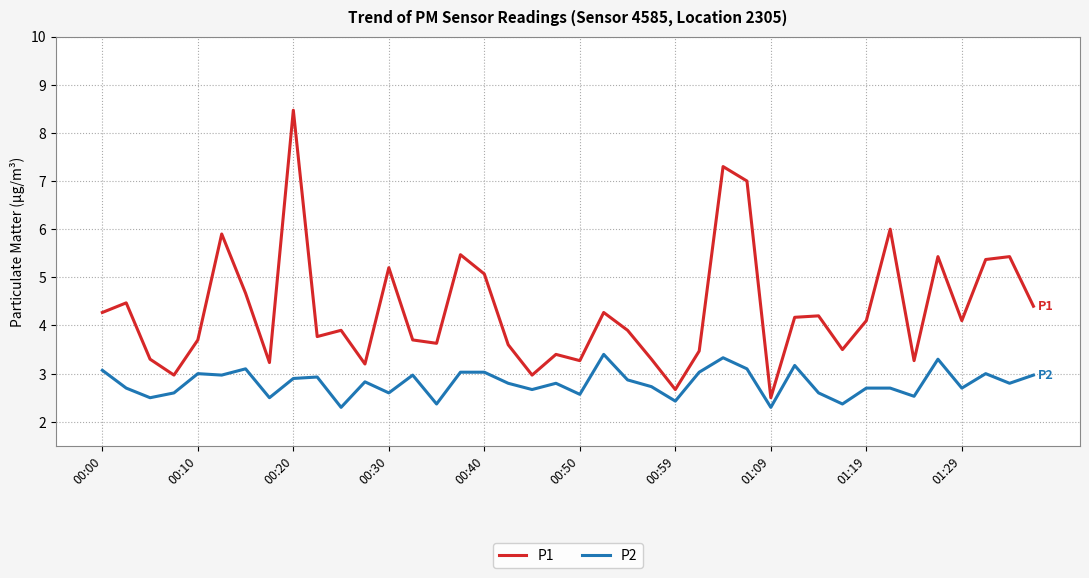

Which series has the largest range (max minus min)?

P1